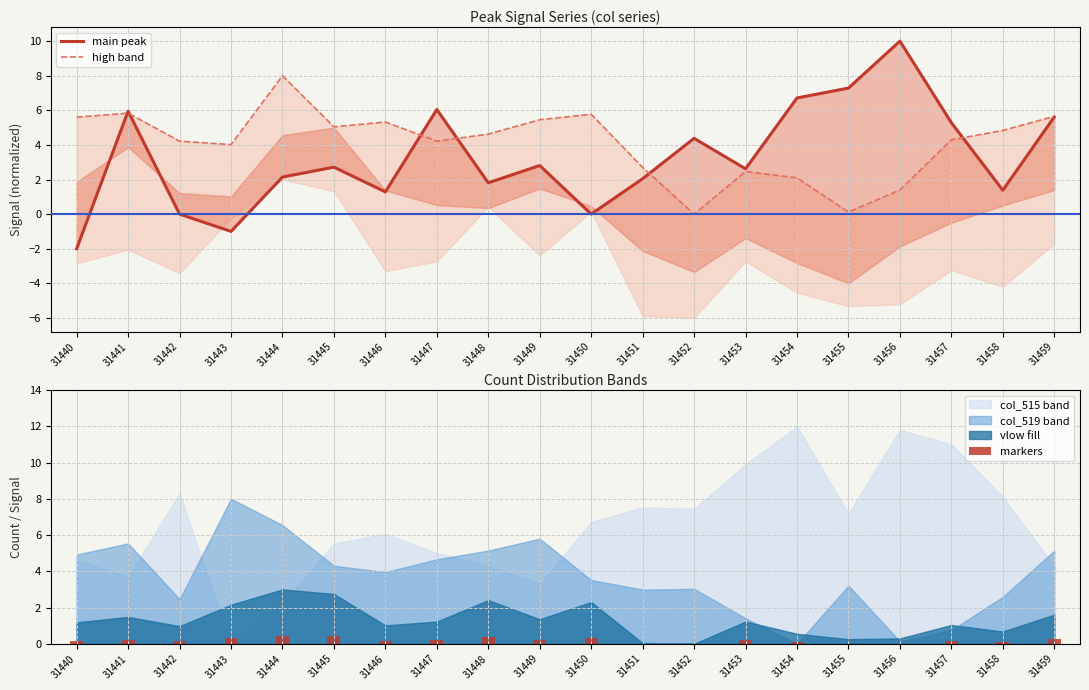

The value of markers at 31450 is 0.3. True or false?

True